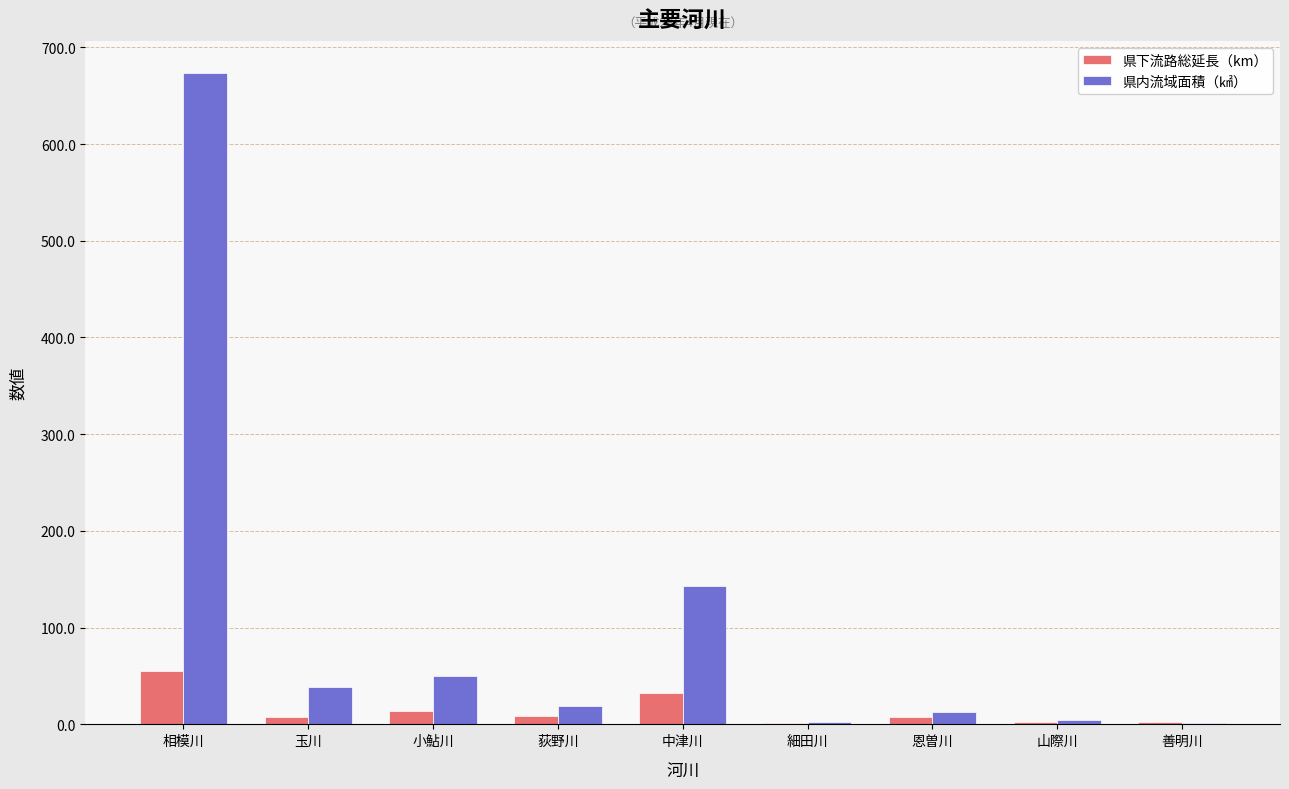

Are the bars grouped side by side (vs. stacked)?

Yes